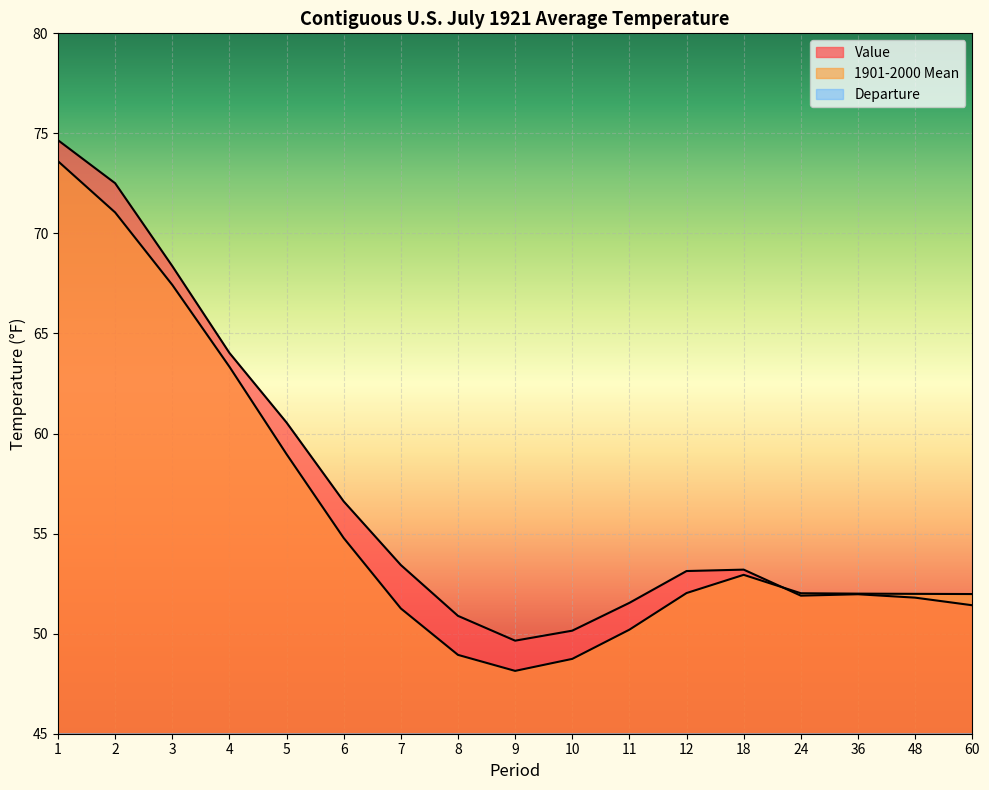

What are all the series names shown in the legend?

Value, 1901-2000 Mean, Departure